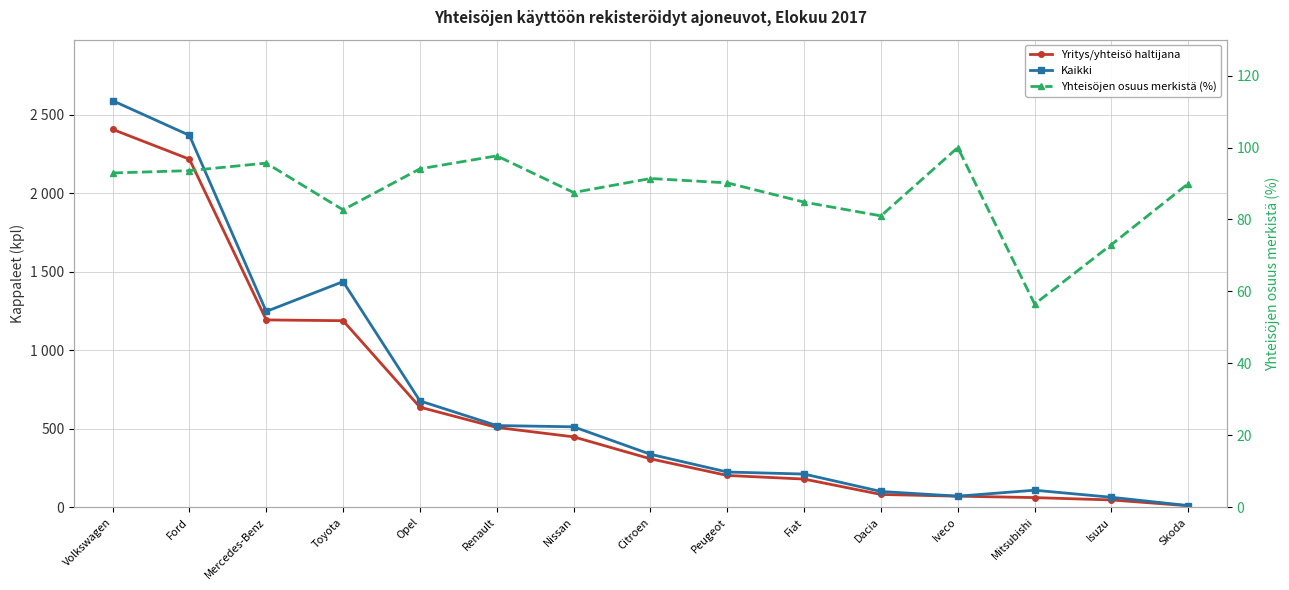

Reading right to left, transcribe all the data shown in this chart.

Yritys/yhteisö haltijana: 9.0	46.0	61.0	70.0	81.0	179.0	202.0	308.0	448.0	508.0	637.0	1188.0	1193.0	2217.0	2407.0
Kaikki: 10.0	63.0	108.0	70.0	100.0	211.0	224.0	337.0	512.0	520.0	677.0	1437.0	1247.0	2369.0	2590.0
Yhteisöjen osuus merkistä (%): 90.0	73.0	56.5	100.0	81.0	84.8	90.2	91.4	87.5	97.7	94.1	82.7	95.7	93.6	92.9